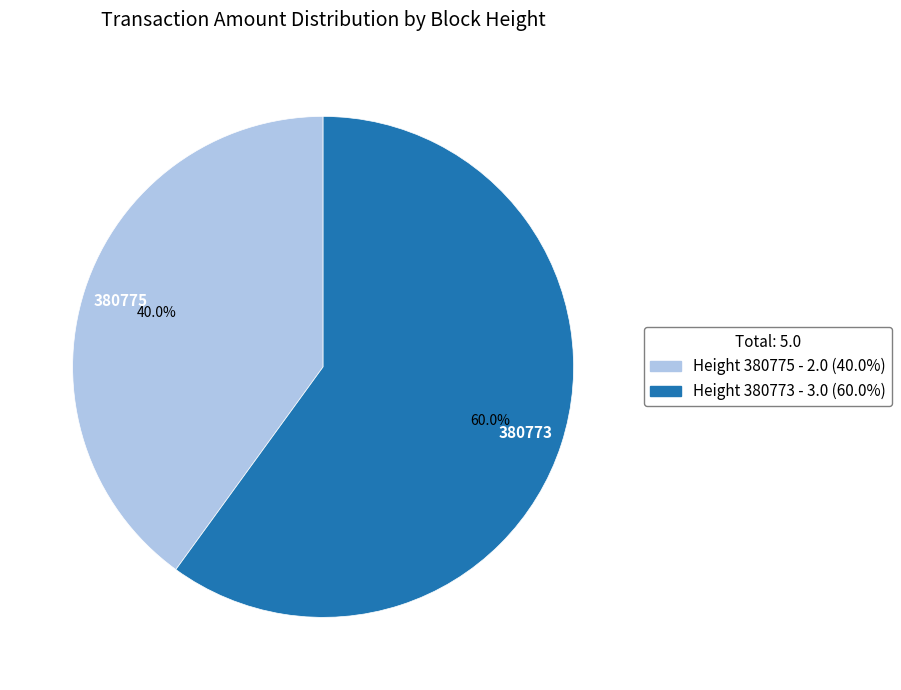

Which category has the biggest portion of the pie?

Height 380773 - 3.0 (60.0%)